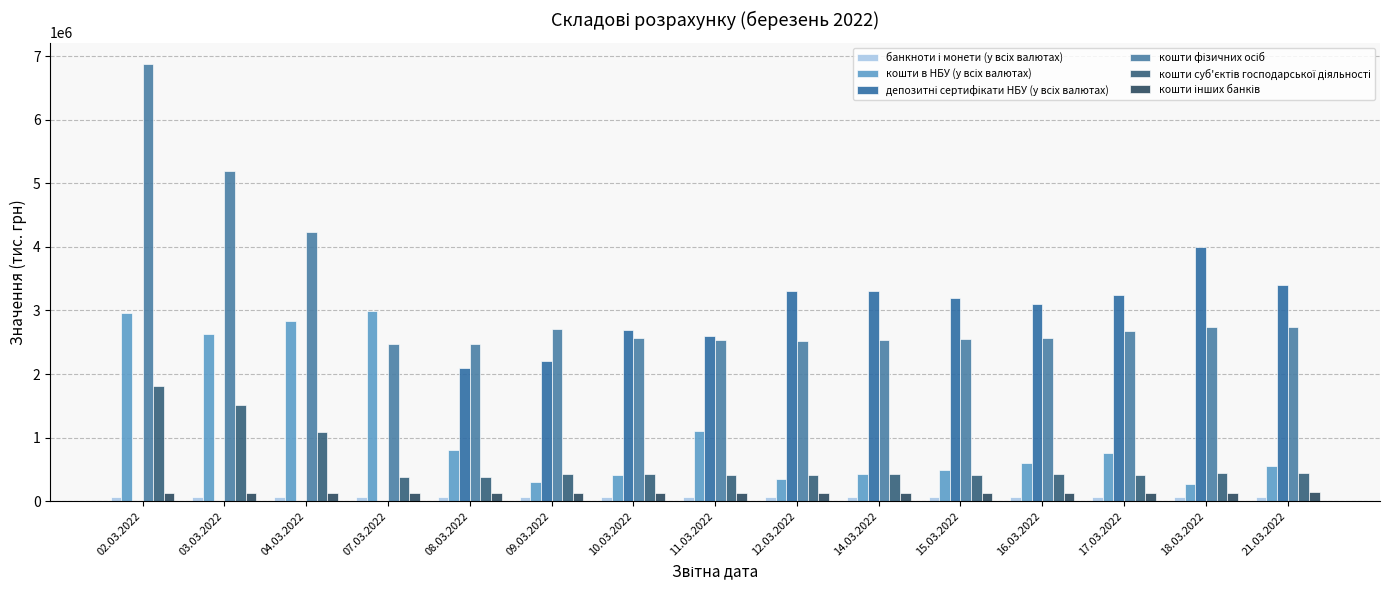

How many distinct data groups are displayed?

6